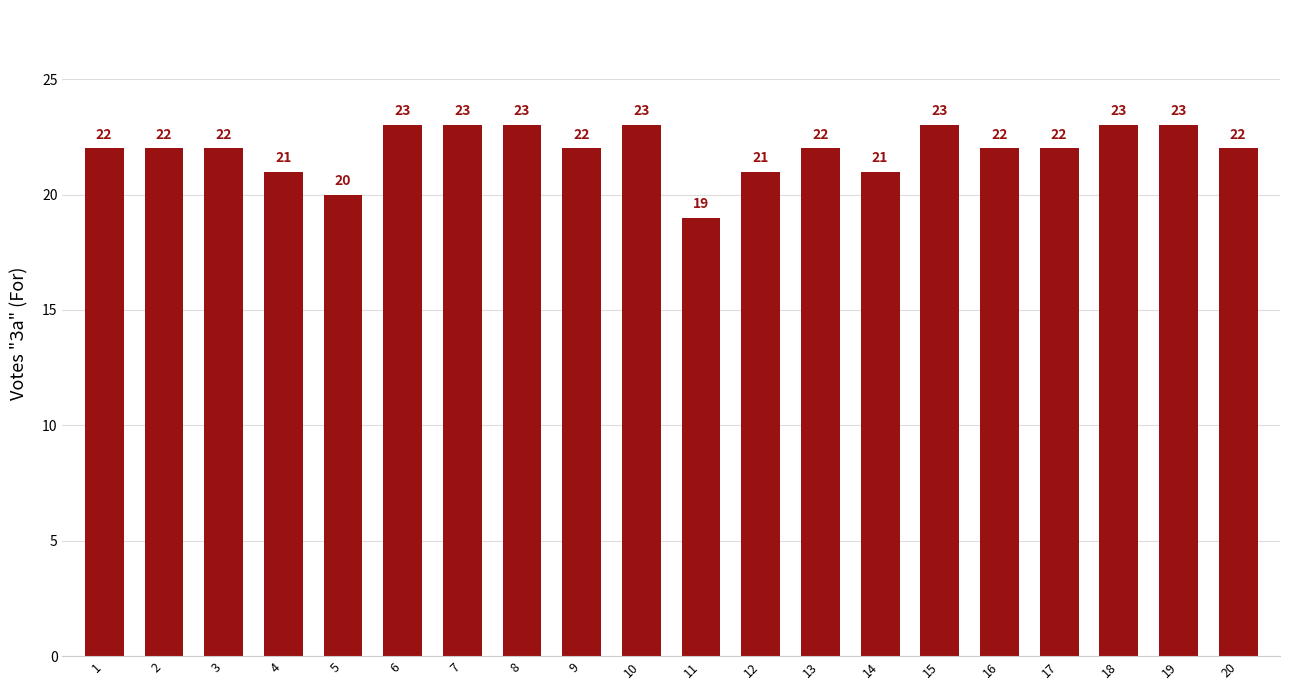

At which category does the chart reach its minimum across all series?

11